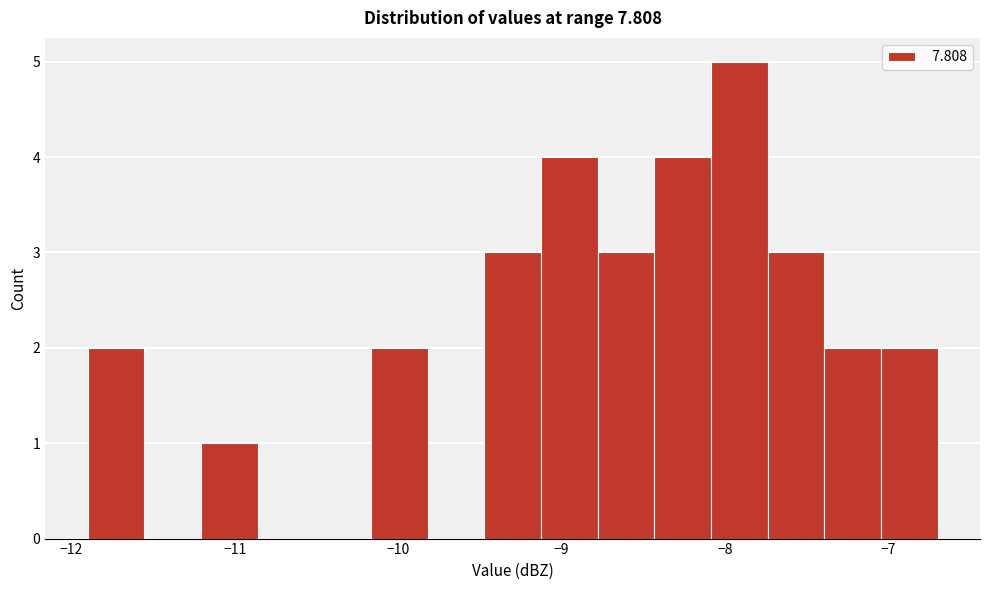

Around what value on the x-axis is the tallest bar? Give the approximate position of its centre, as read against the axis.

-7.9